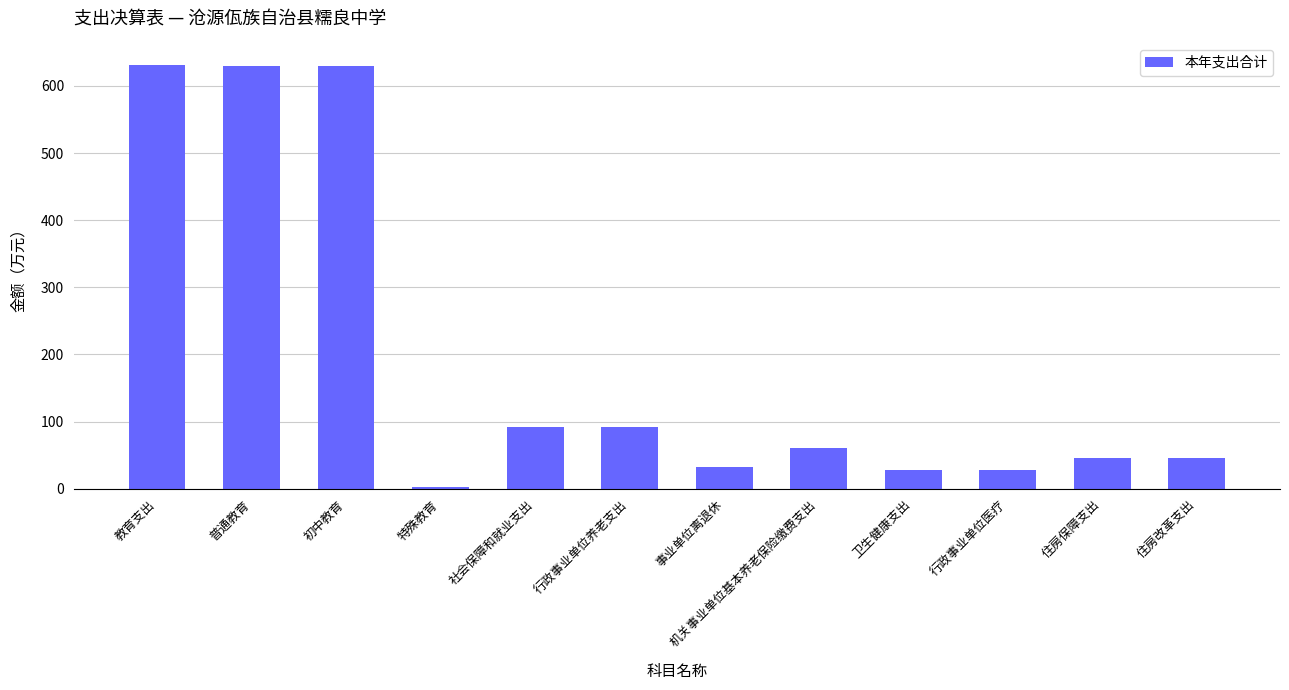

What is the ratio of the value at 住房改革支出 to the value at 卫生健康支出?

1.6